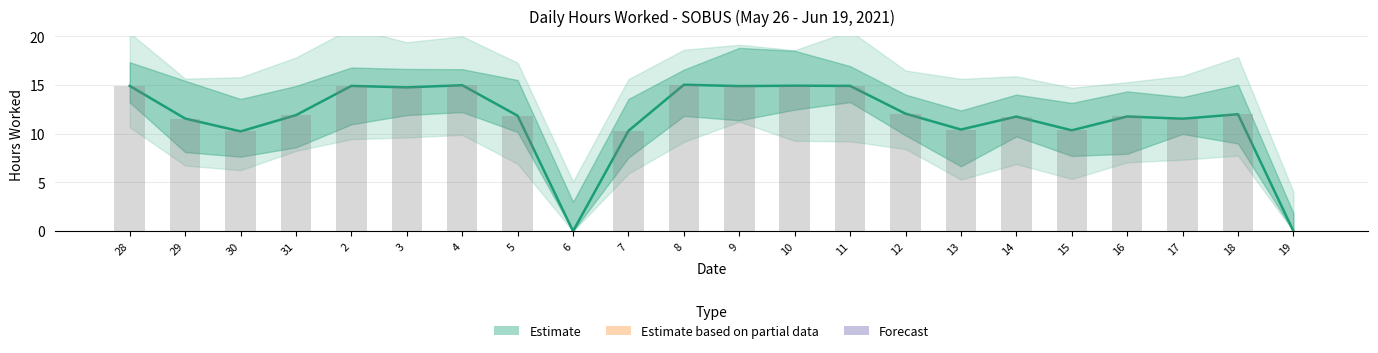

What is the label of the 12th bar from the left?

9